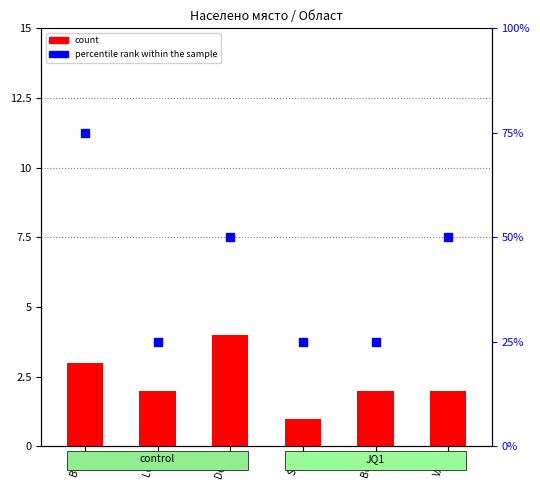

What are all the series names shown in the legend?

count, percentile rank within the sample